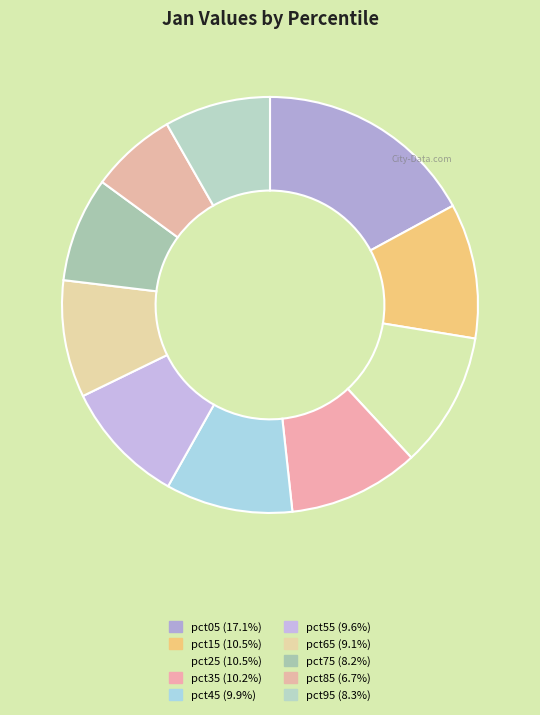

What is the change in value from pct05 to pct45?

-0.5